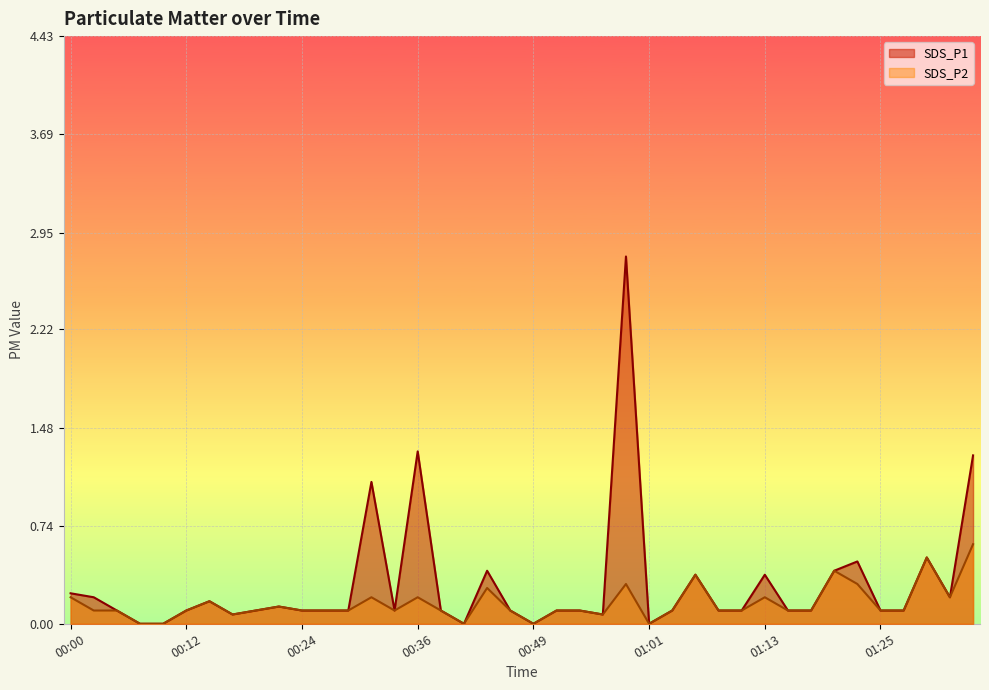

What is the difference between the second highest and minimum values in the SDS_P2 series?

0.5